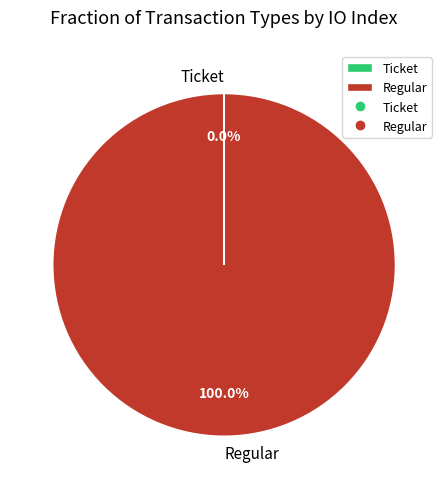

Which category has the biggest portion of the pie?

Regular